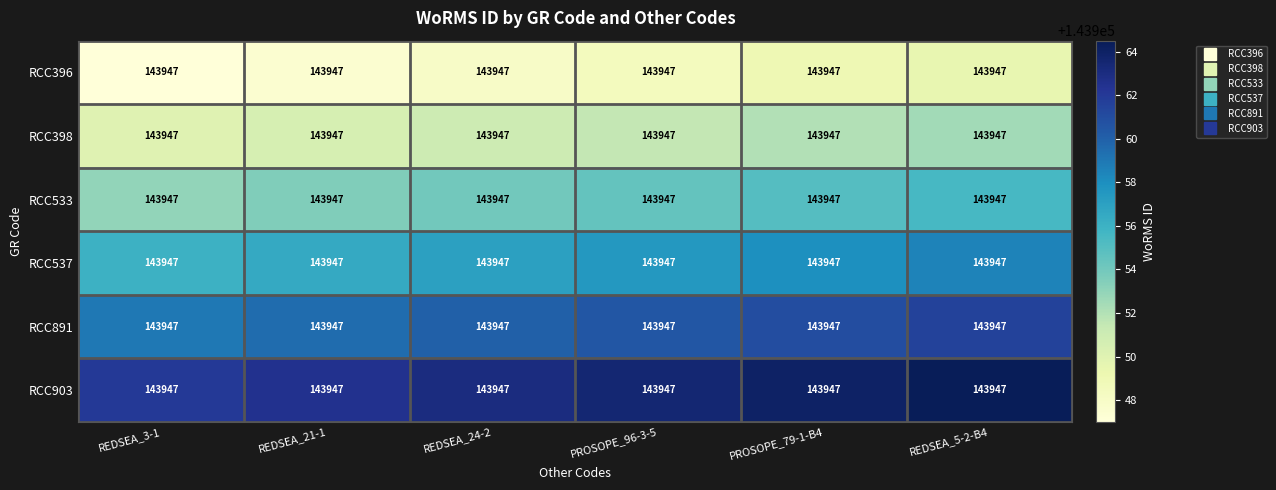

What is the difference between the RCC396 values at REDSEA_5-2-B4 and REDSEA_3-1?

2.5